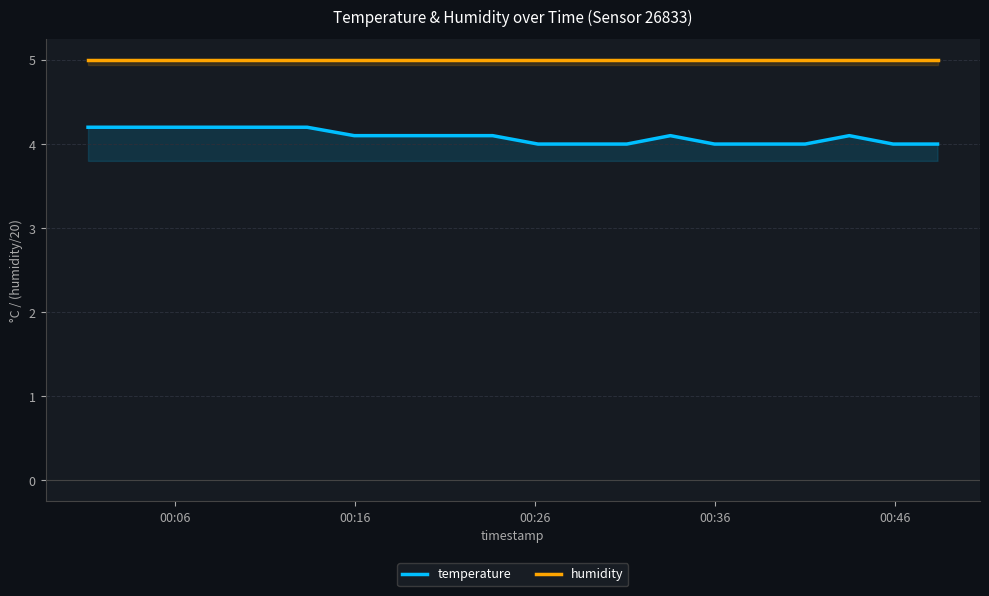

True or false: temperature and humidity intersect in this chart.

False